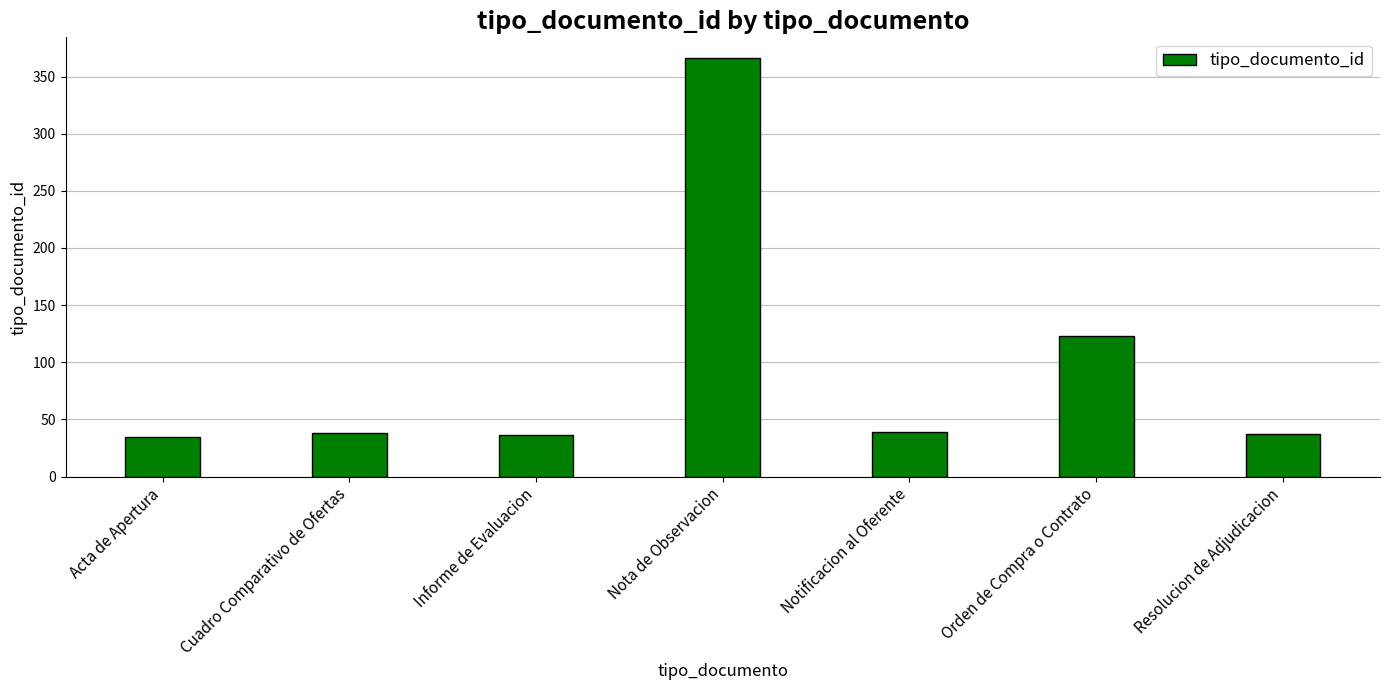

What is the label of the 2nd bar from the right?

Orden de Compra o Contrato